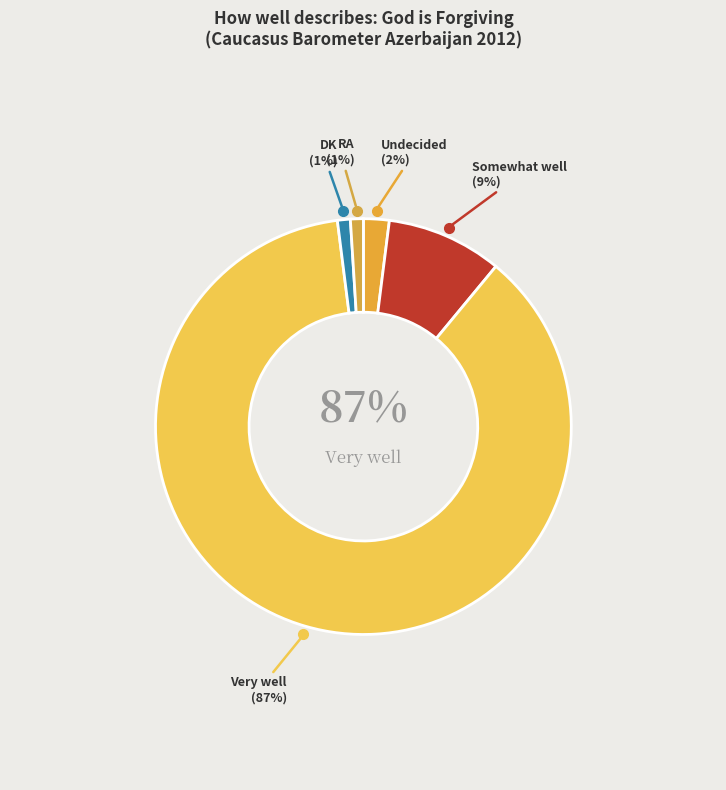

What is the ratio of the value at Somewhat well to the value at Undecided?

4.5